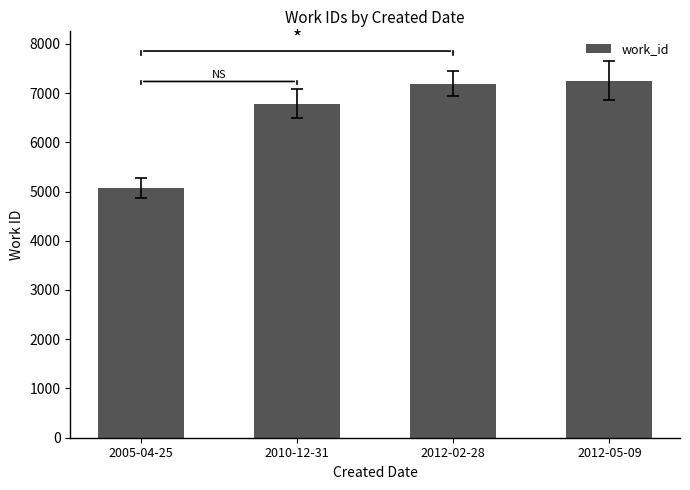

What is the value of the 3rd bar from the left?

7192